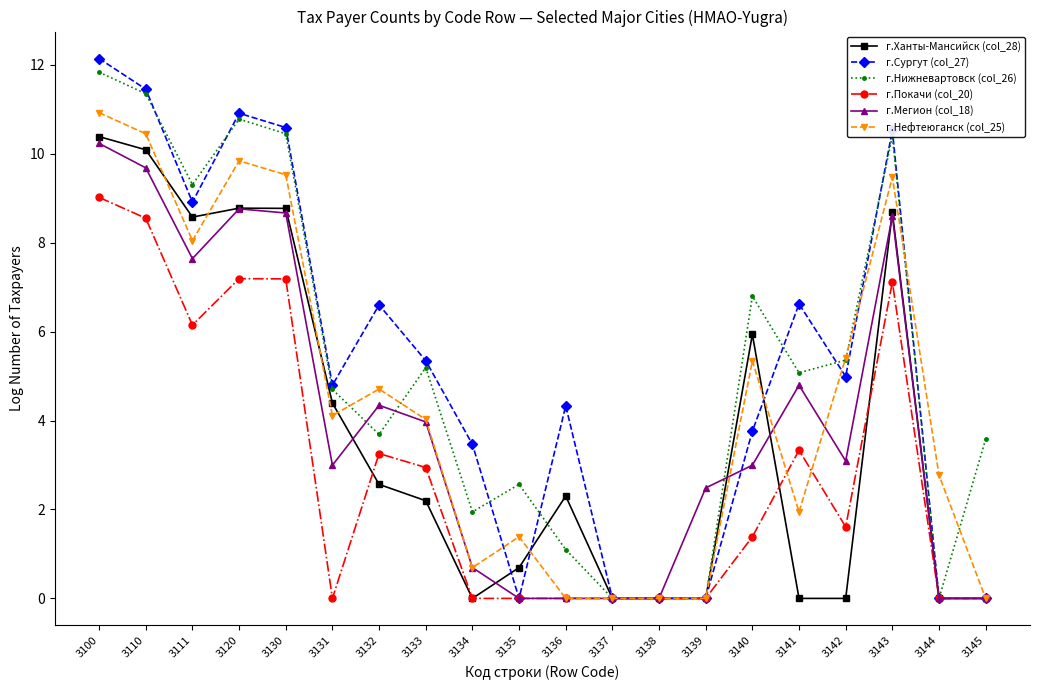

What is the difference between the maximum and minimum values in the г.Нефтеюганск (col_25) series?

10.9